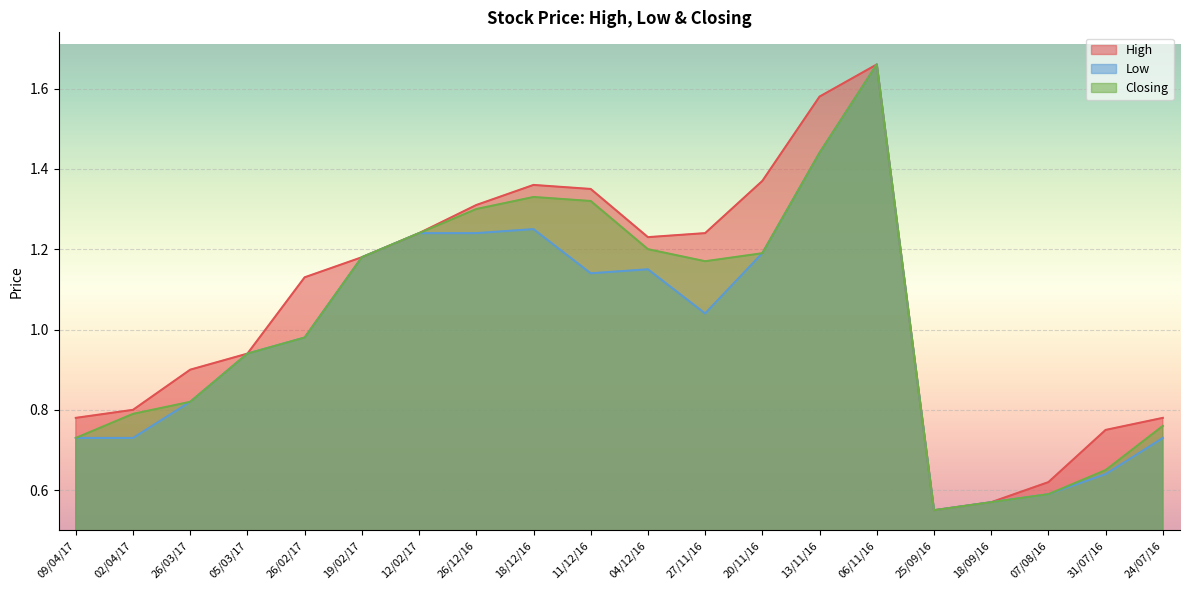

What is the average value of the High series?

1.1